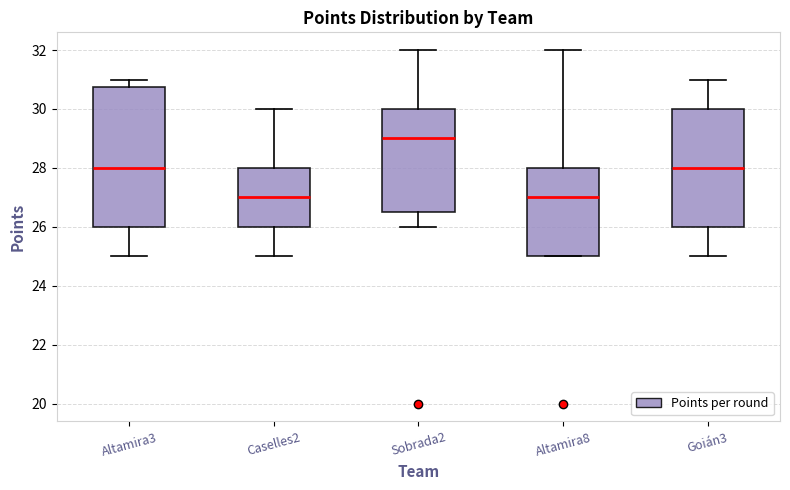

Reading left to right, transcribe this box plot: for each box, give where its median line is, the range the box spans, and where its two whiskers end, as read against the y-axis. The values are not printed on the chart, so give them approximately, as read against the axis.

Altamira3: median 28.0, box 26.0 to 30.8, whiskers 25.0 to 31.0
Caselles2: median 27.0, box 26.0 to 28.0, whiskers 25.0 to 30.0
Sobrada2: median 29.0, box 26.6 to 30.0, whiskers 26.0 to 32.0
Altamira8: median 27.0, box 25.0 to 28.0, whiskers 25.0 to 32.0
Goián3: median 28.0, box 26.0 to 30.0, whiskers 25.0 to 31.0